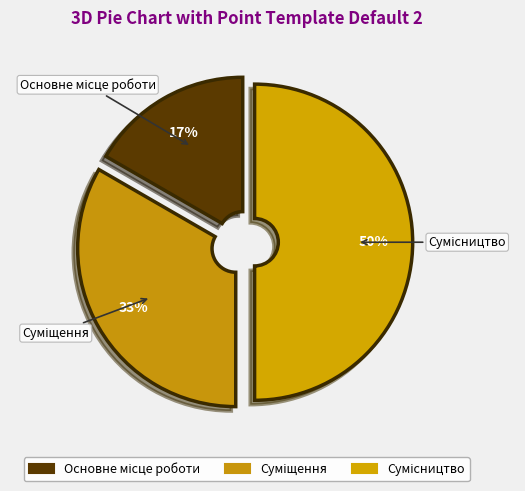

How many slices are in this pie chart?

3